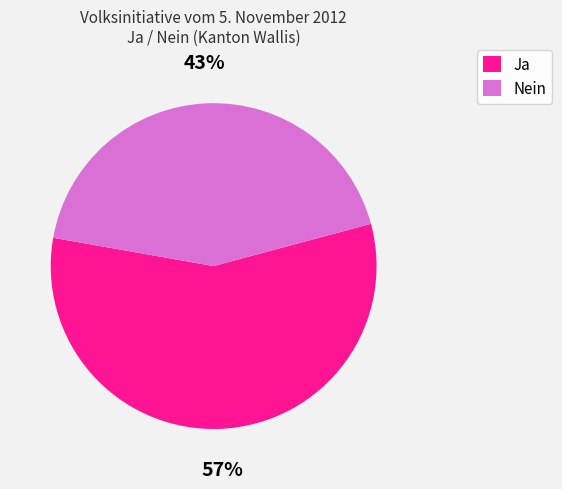

Approximately how many times larger is the value at Ja compared to Nein?

1.3